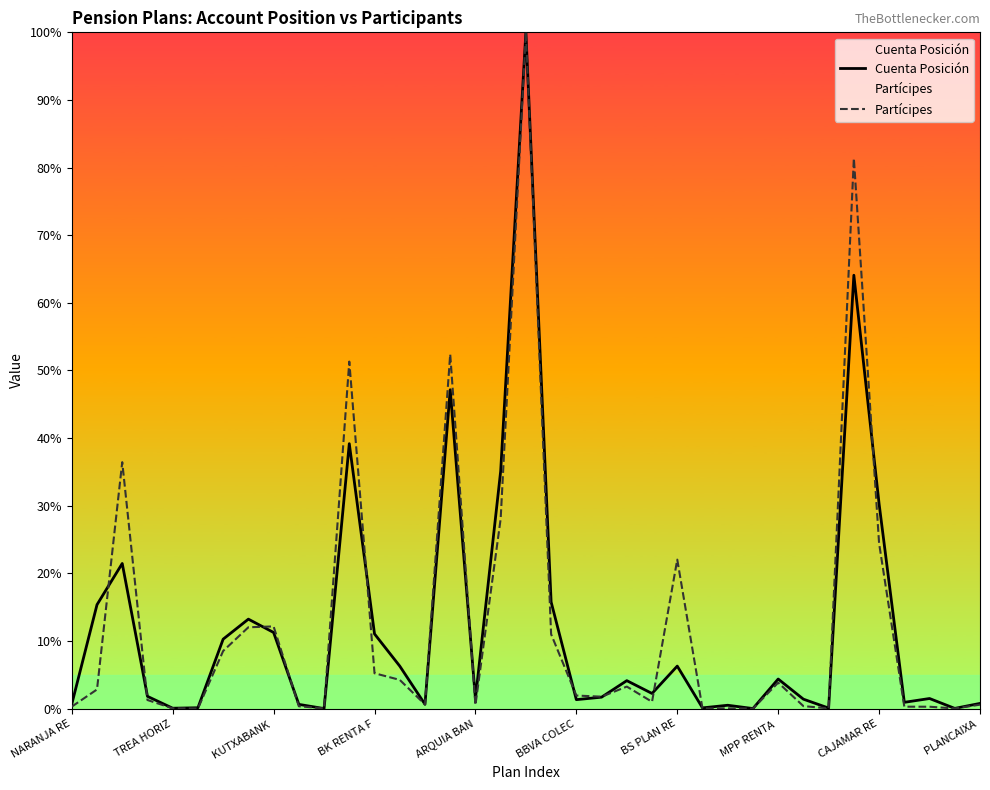

How many lines are shown in the chart?

2